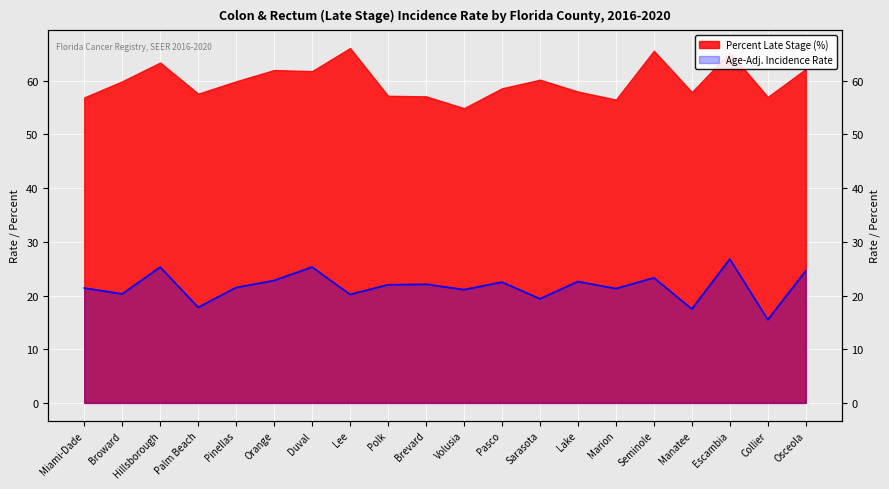

Which label corresponds to the smallest value in the chart?

Collier